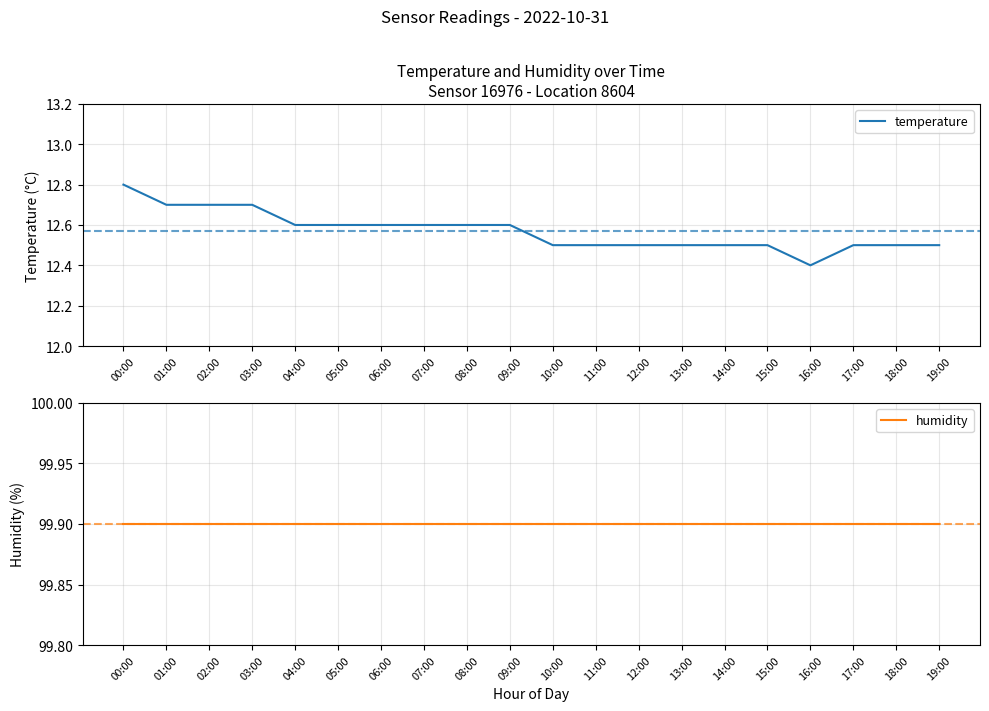

Between 04:00 and 07:00, which series saw the biggest shift?

temperature